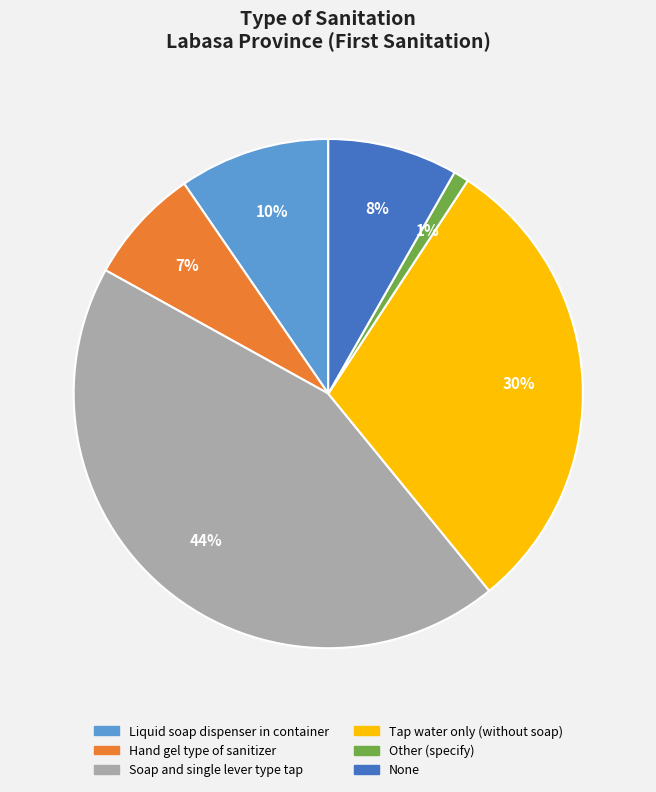

Does Soap and single lever type tap represent more than half of the total?

No